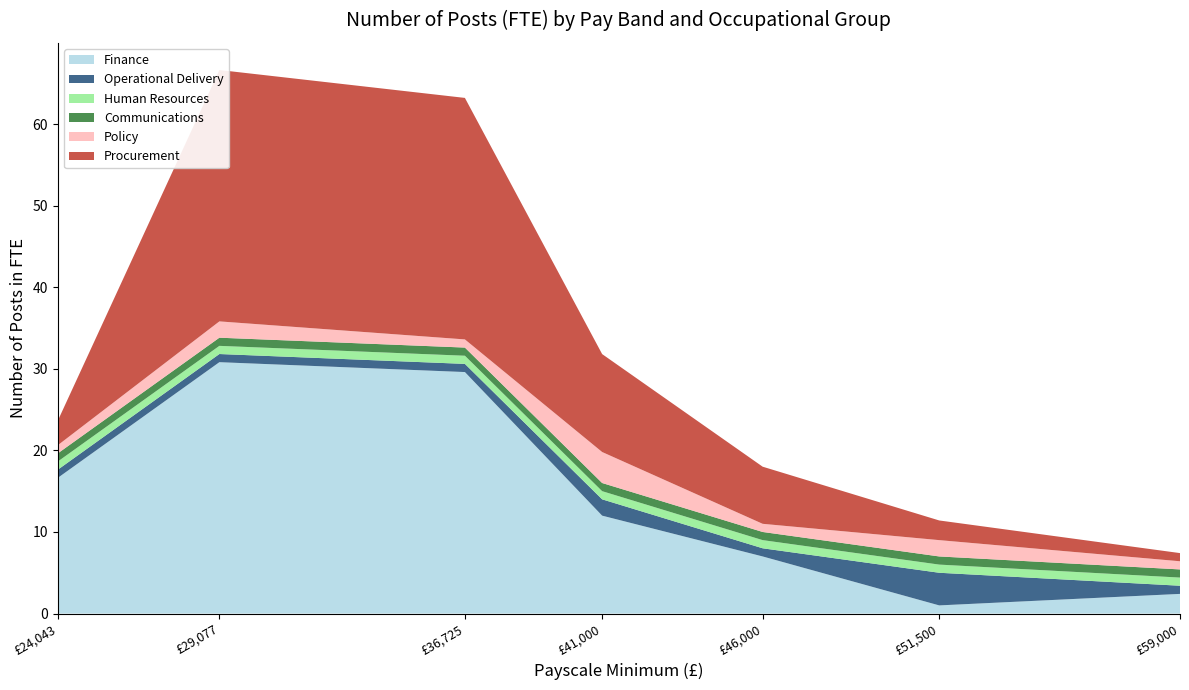

Reading left to right, extract all data points from this chart.

Finance: 24043=16.6	29077=30.8	36725=29.6	41000=12.0	46000=7.0	51500=1.0	59000=2.4
Operational Delivery: 24043=1.0	29077=1.0	36725=1.0	41000=2.0	46000=1.0	51500=4.0	59000=1.0
Human Resources: 24043=1.0	29077=1.0	36725=1.0	41000=1.0	46000=1.0	51500=1.0	59000=1.0
Communications: 24043=1.0	29077=1.0	36725=1.0	41000=1.0	46000=1.0	51500=1.0	59000=1.0
Policy: 24043=1.0	29077=2.0	36725=1.0	41000=3.8	46000=1.0	51500=2.0	59000=1.0
Procurement: 24043=3.0	29077=30.8	36725=29.6	41000=12.0	46000=7.0	51500=2.4	59000=1.0